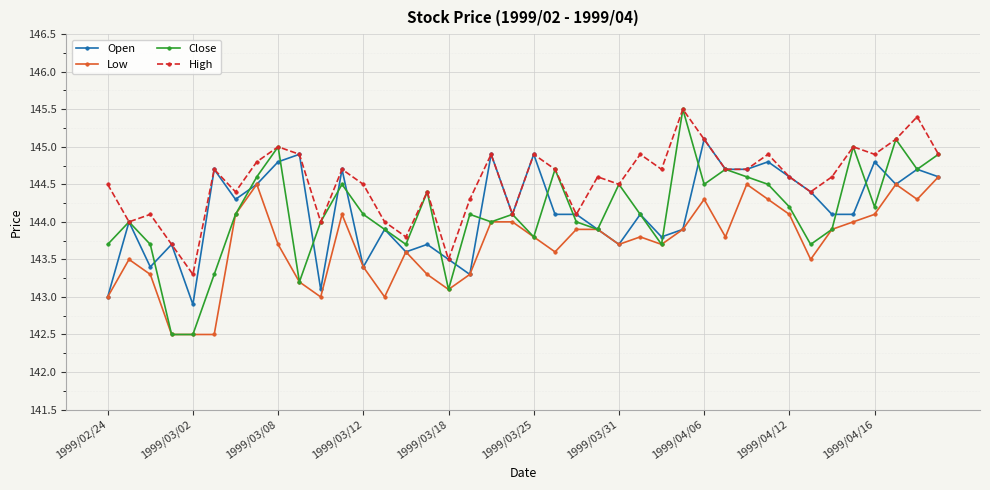

Which series has the widest spread of values?

Close